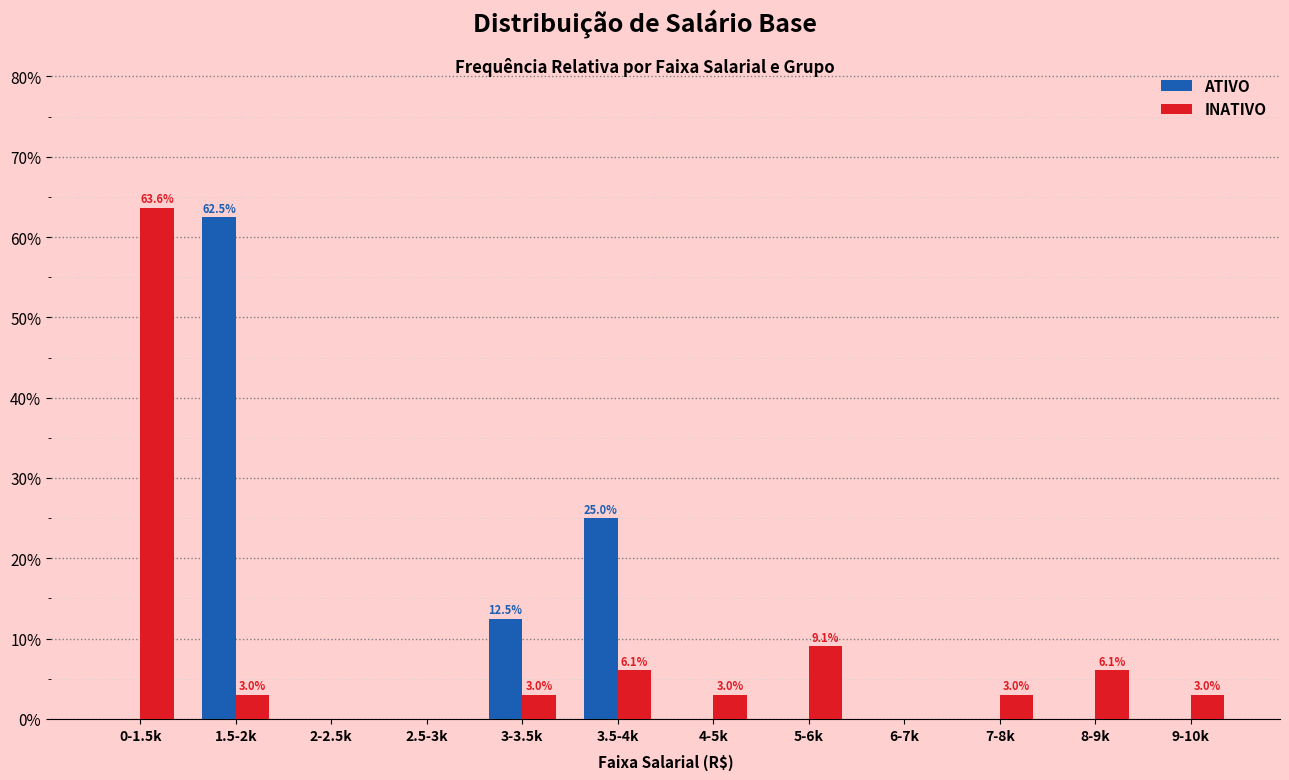

What is the total value across all series at 8-9k?

6.1